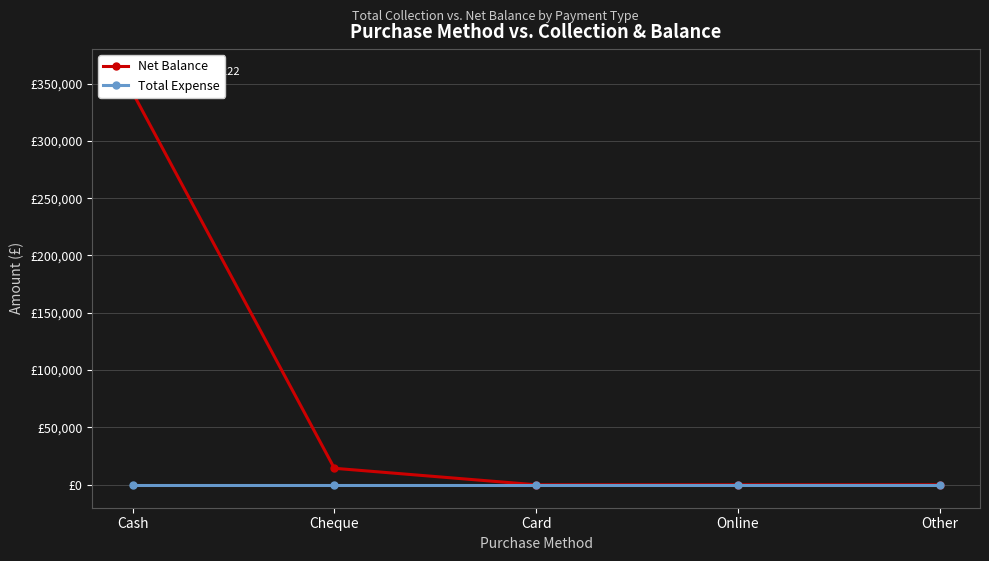

Where is Net Balance nearest to the value 171111?

Cheque